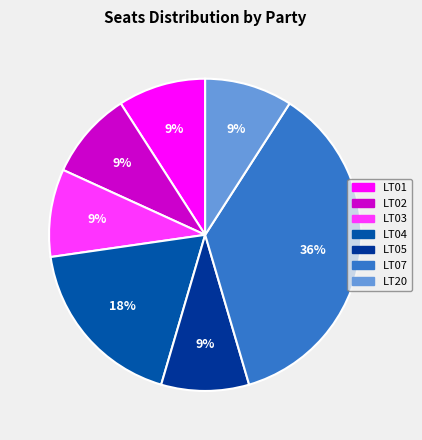

Count the number of slices in the pie.

7